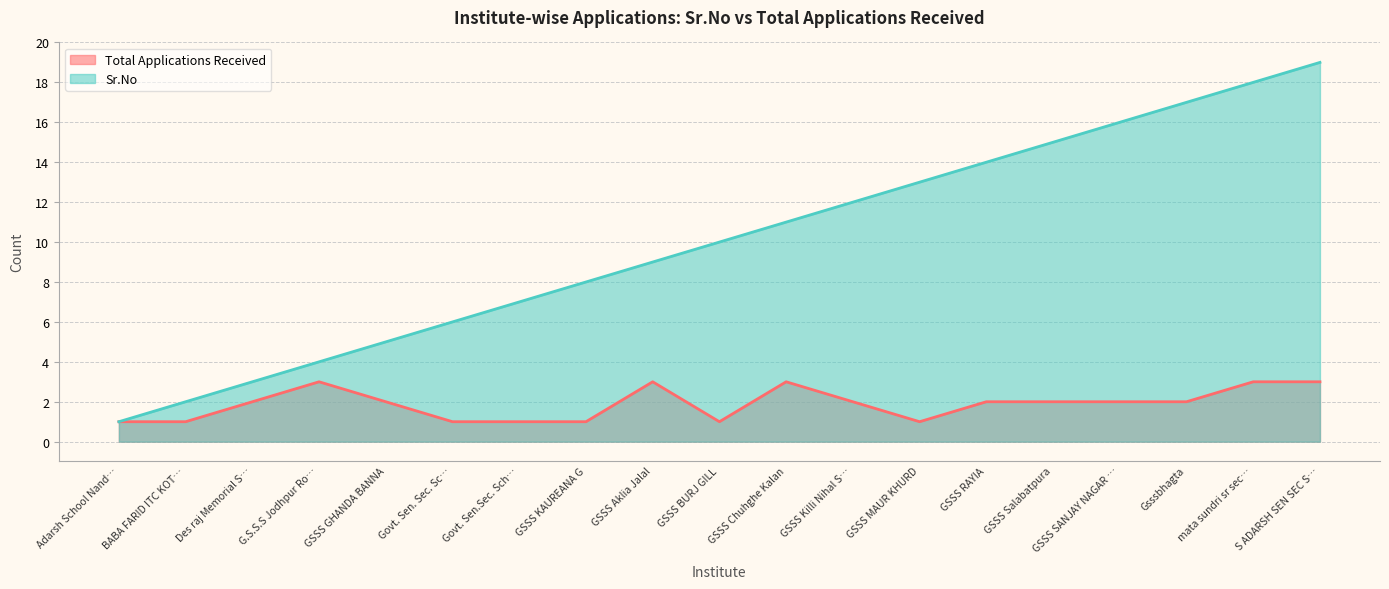

What is the label of the 3rd point from the right?

Gsssbhagta